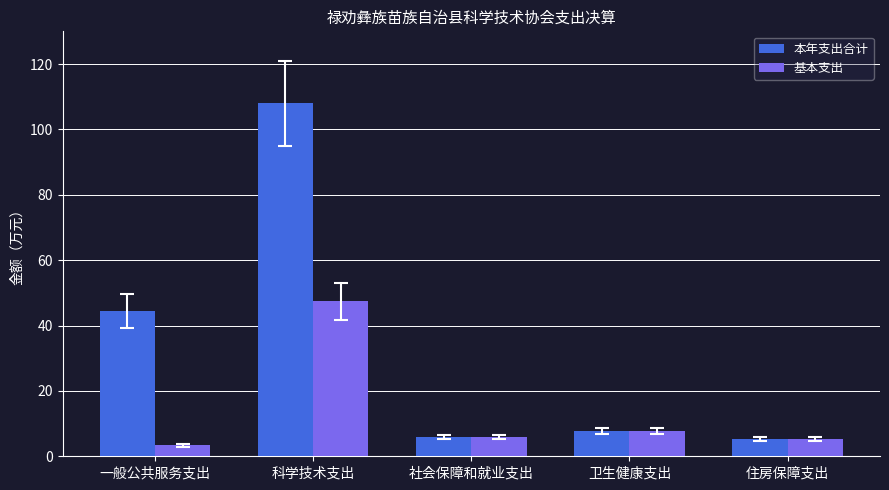

Which series changed the most between 科学技术支出 and 卫生健康支出?

本年支出合计